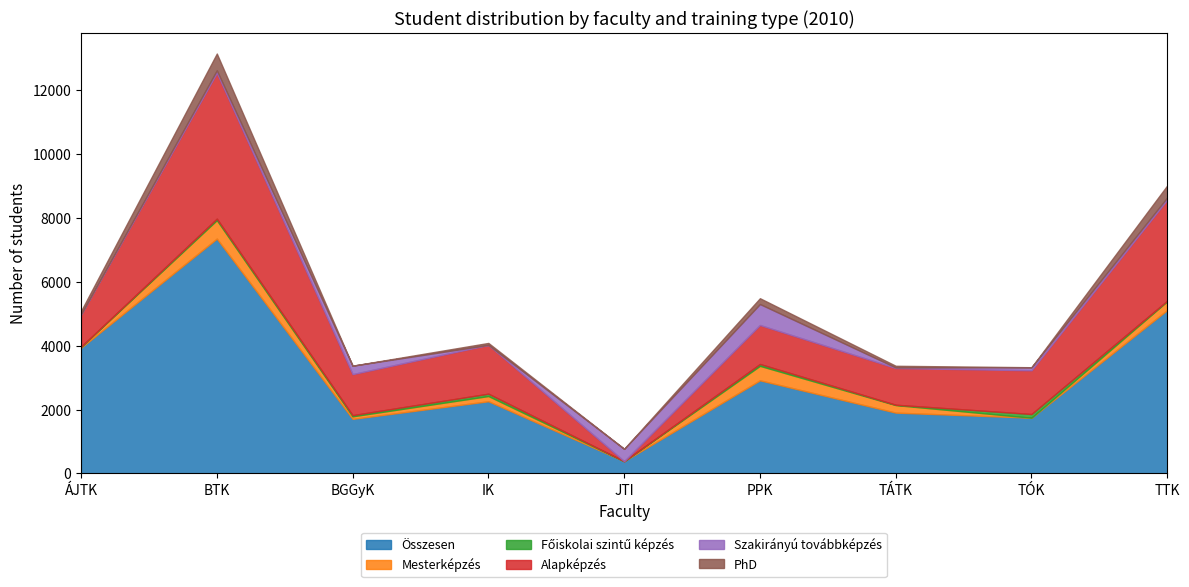

What is the label of the 2nd point from the left?

BTK